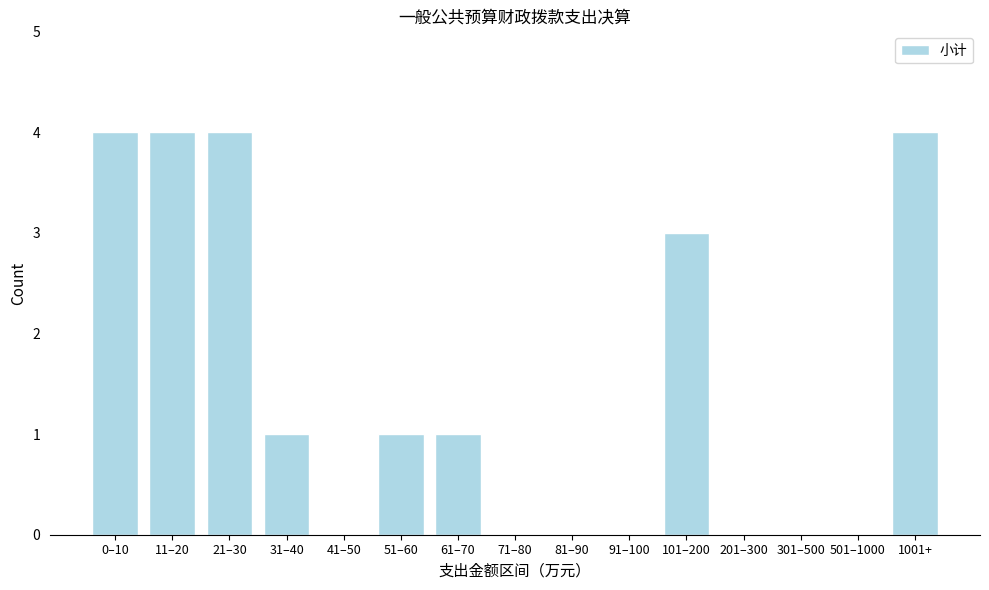

Reading left to right, what are all the values shown in this chart?

0–10=4	11–20=4	21–30=4	31–40=1	41–50=0	51–60=1	61–70=1	71–80=0	81–90=0	91–100=0	101–200=3	201–300=0	301–500=0	501–1000=0	1001+=4